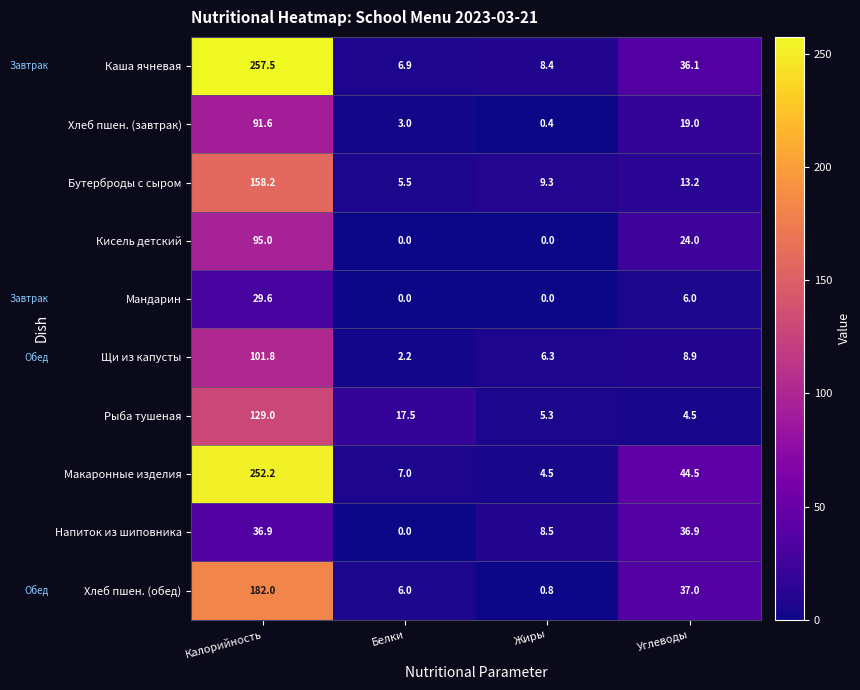

Read the Мандарин value at Калорийность.

29.6